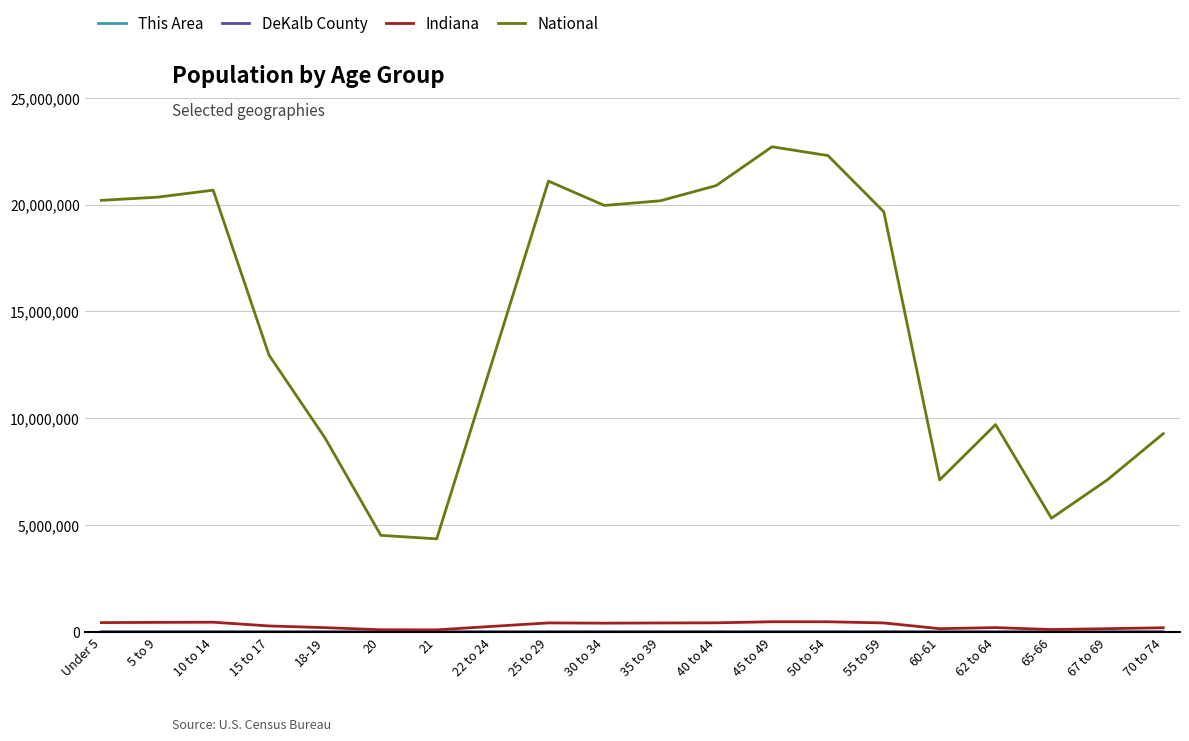

What is the sum of the National values at 55 to 59 and 20?

24183934